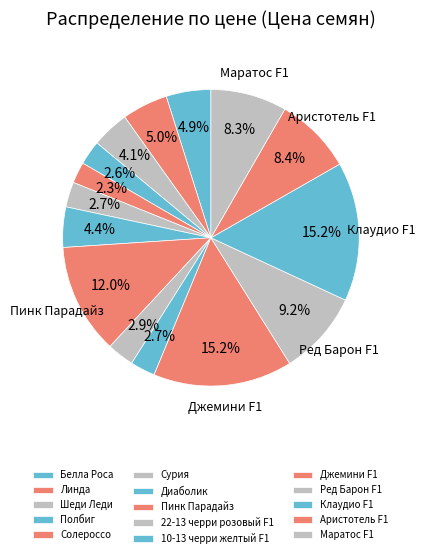

What is the ratio of the value at Сурия to the value at Джемини F1?

0.2